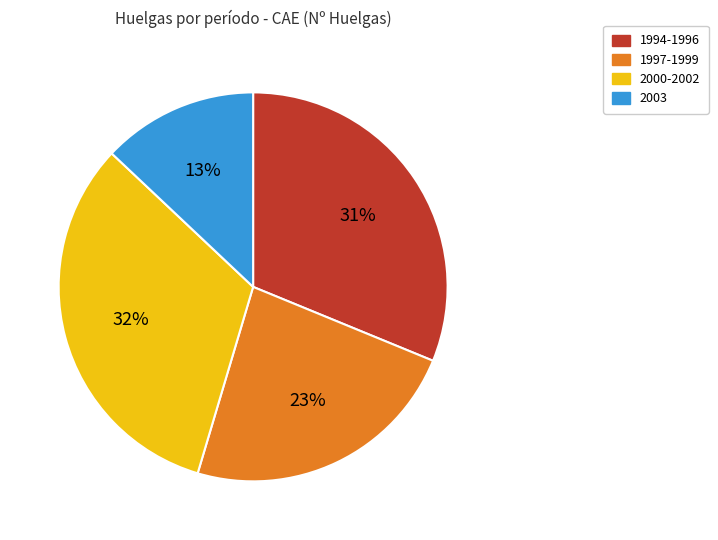

Rank the categories by value from highest to lowest.

2000-2002, 1994-1996, 1997-1999, 2003